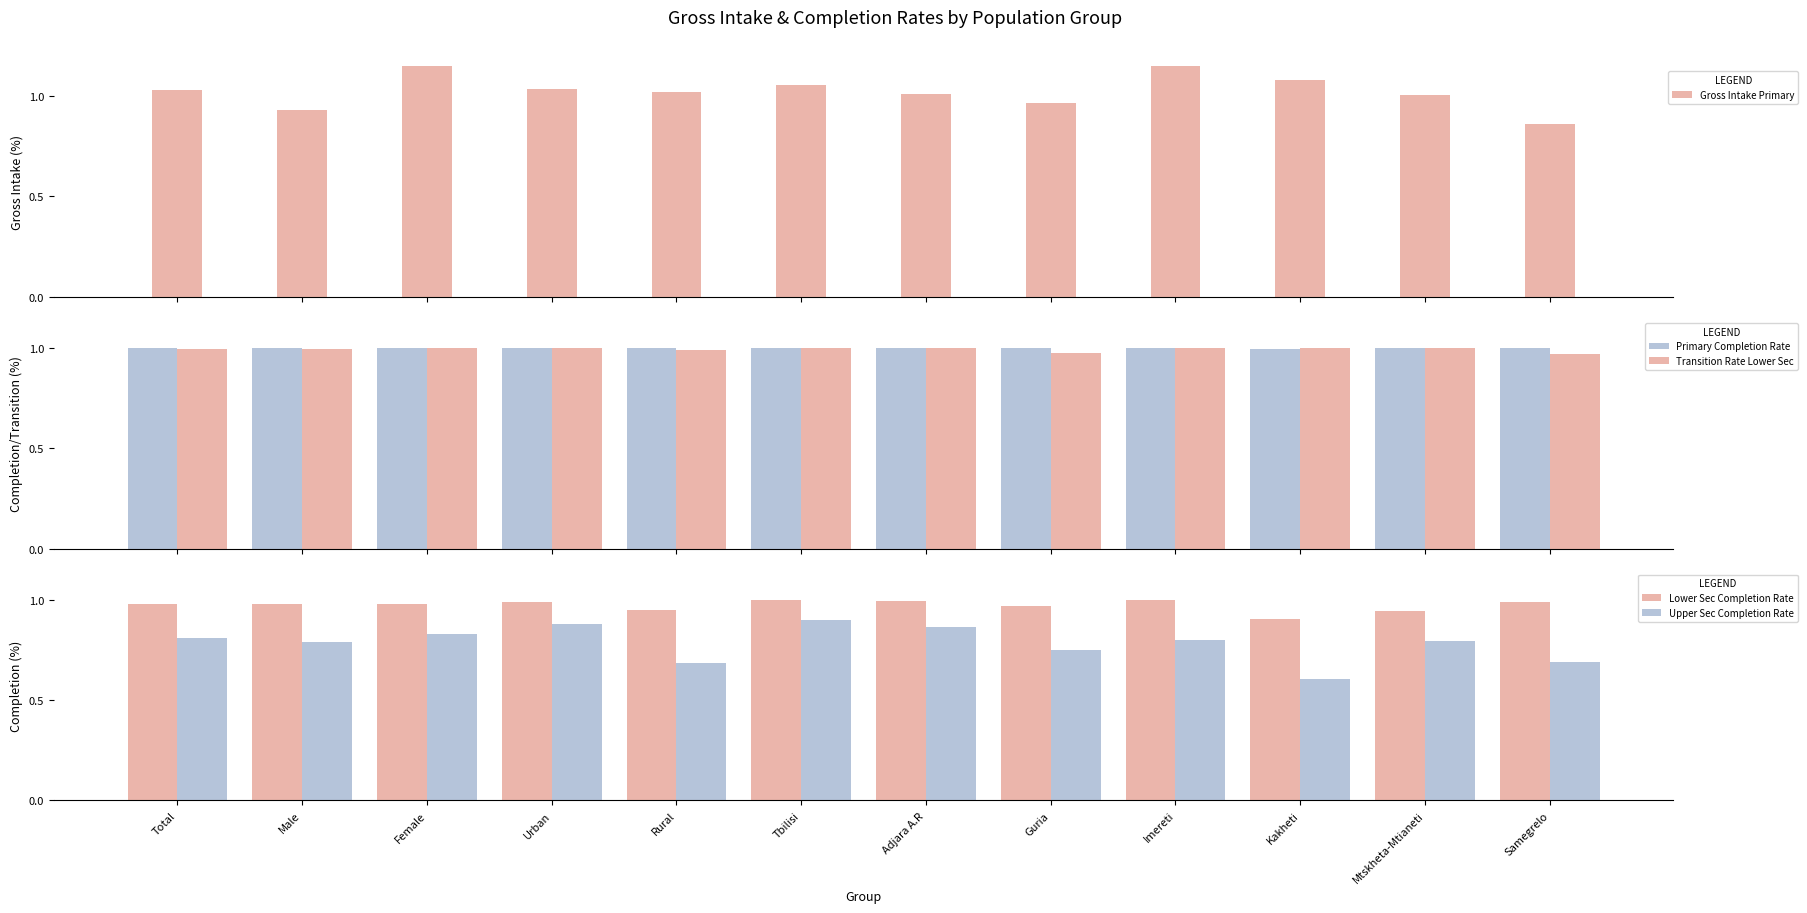

What is the sum of all Primary Completion Rate values?

12.0